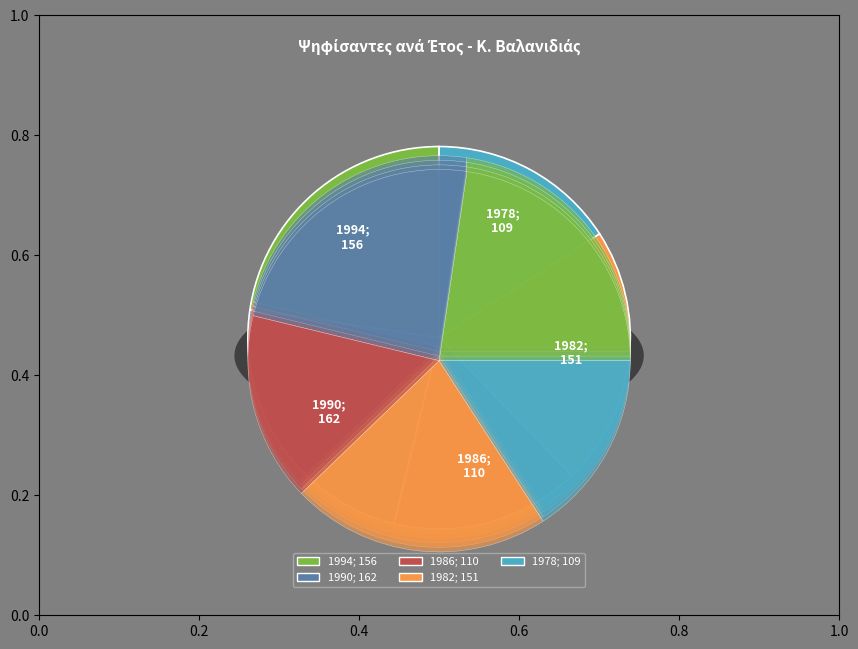

What is the total percentage of 1990 and 1978?

39.4%